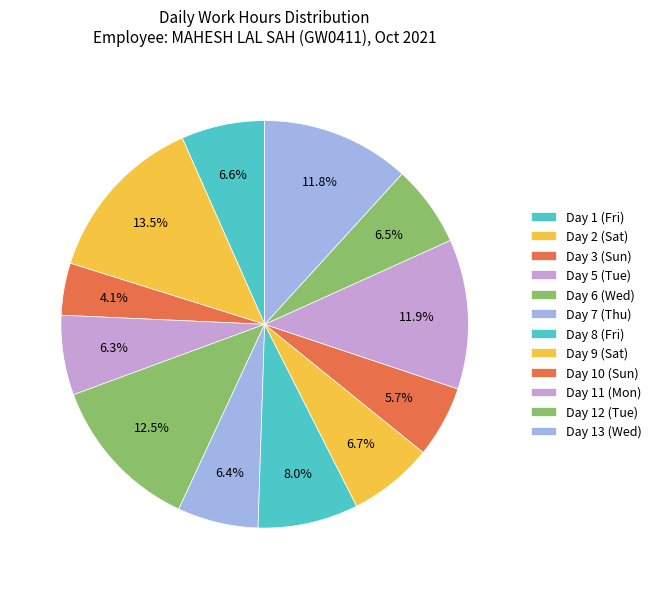

Which slice is the smallest?

Day 3 (Sun)